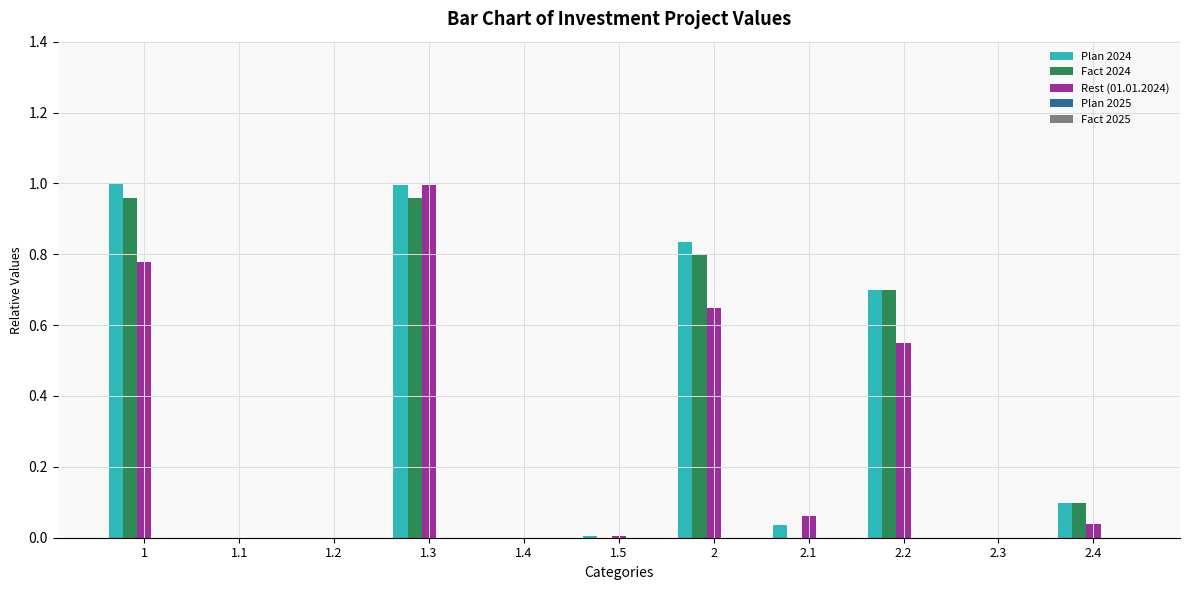

At which label does Rest (01.01.2024) reach its peak?

1.3